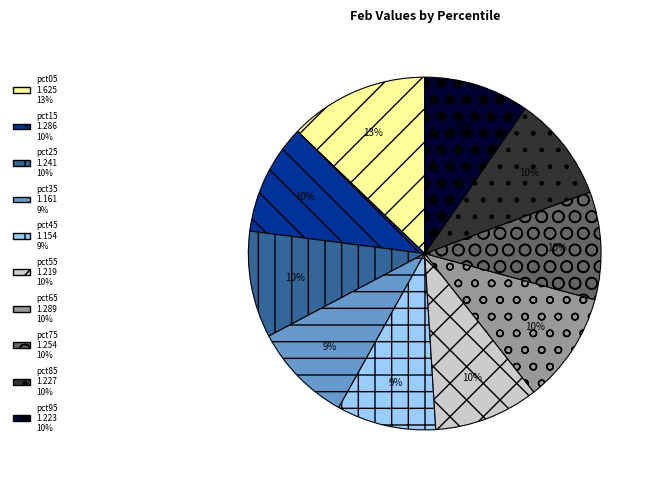

To the nearest percent, what is the difference between the pct45 and pct65 slice percentages?

1%